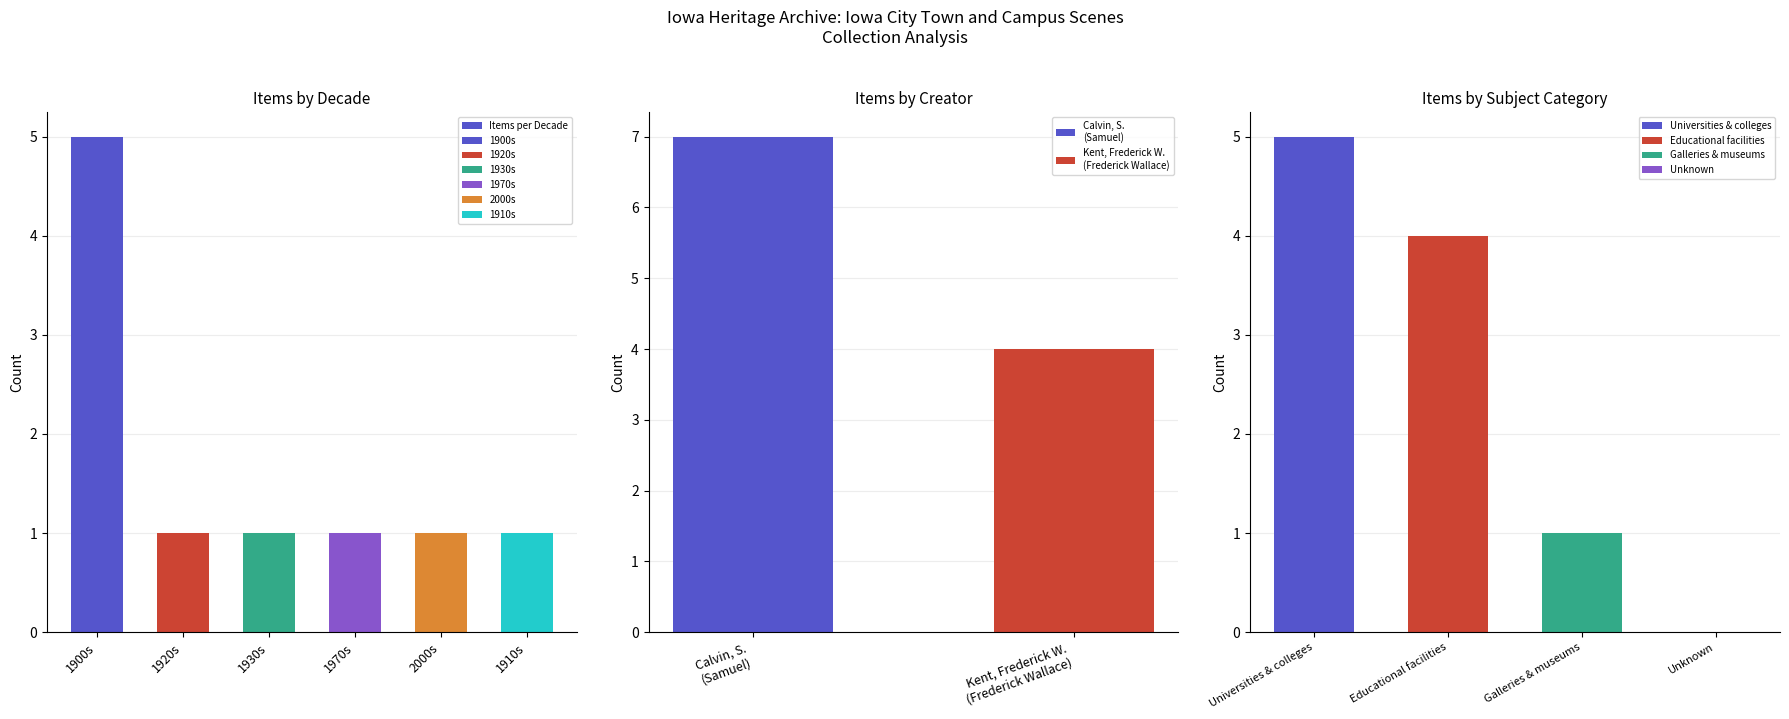

What is the difference between the maximum and minimum values?

4